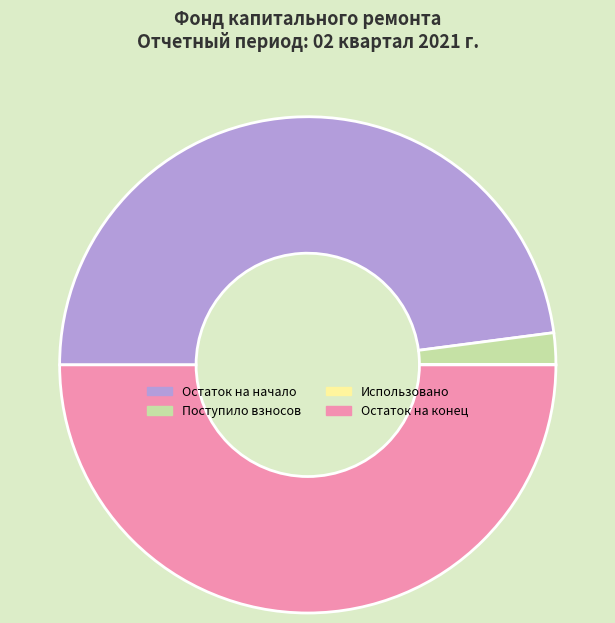

Approximately how many times larger is the value at Остаток на конец compared to Остаток на начало?

1.0